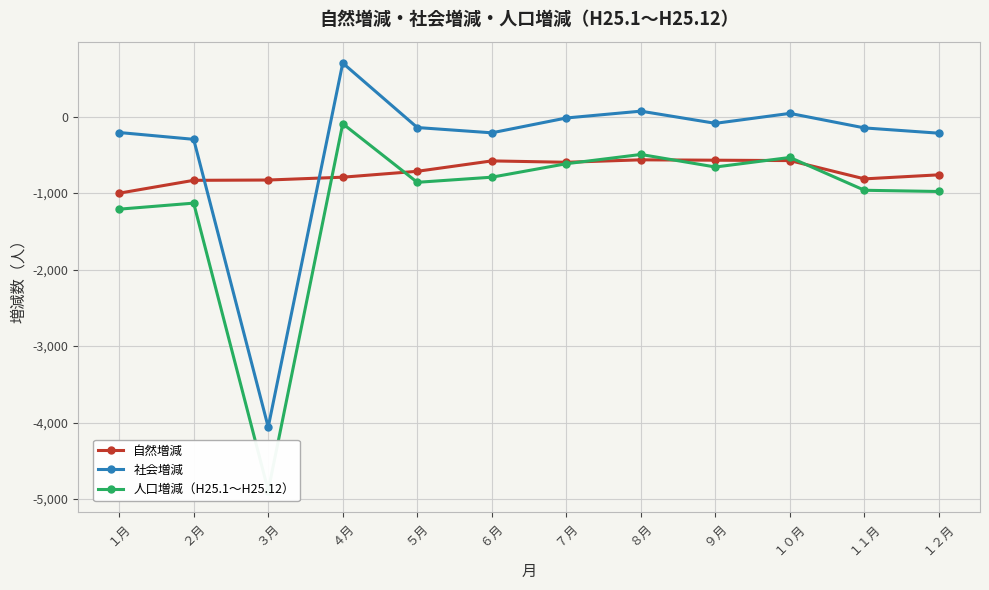

What is the difference between the maximum and minimum values in the 人口増減（H25.1～H25.12） series?

4796